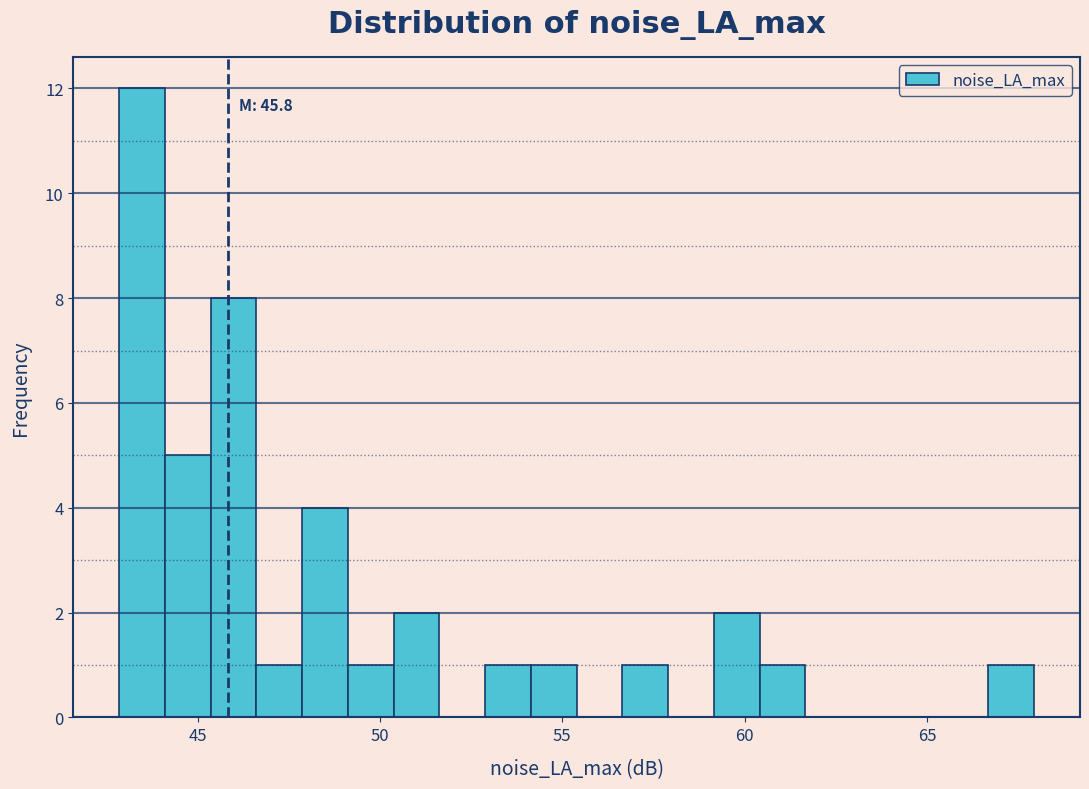

Around what value on the x-axis is the tallest bar? Give the approximate position of its centre, as read against the axis.

43.5